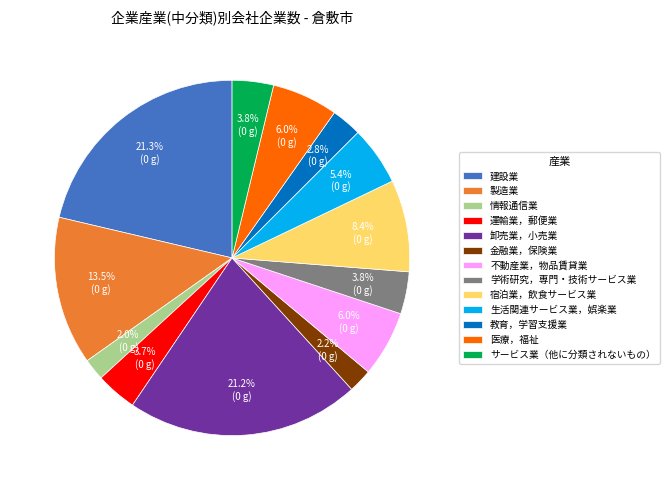

Is there any slice that represents more than half of the pie?

No